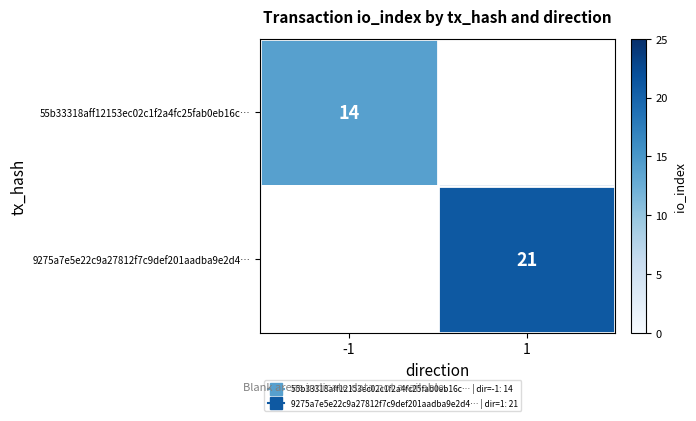

List the labels in order of 55b33318aff12153ec02c1f2a4fc25fab0eb16c… value, largest first.

-1, 1